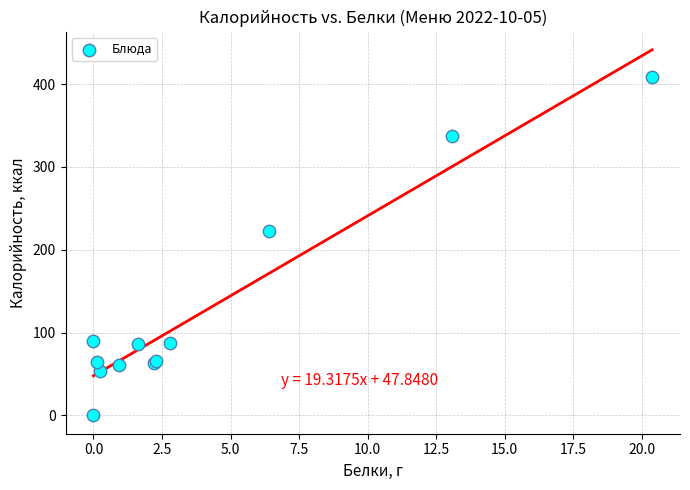

What Y value in the scatter plot is closest to 204?

222.5